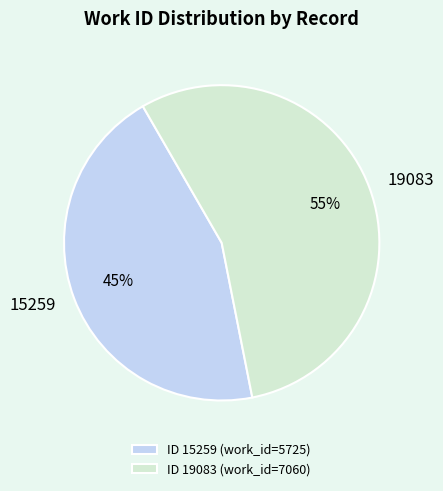

Does 19083 account for over 50% of the chart?

Yes